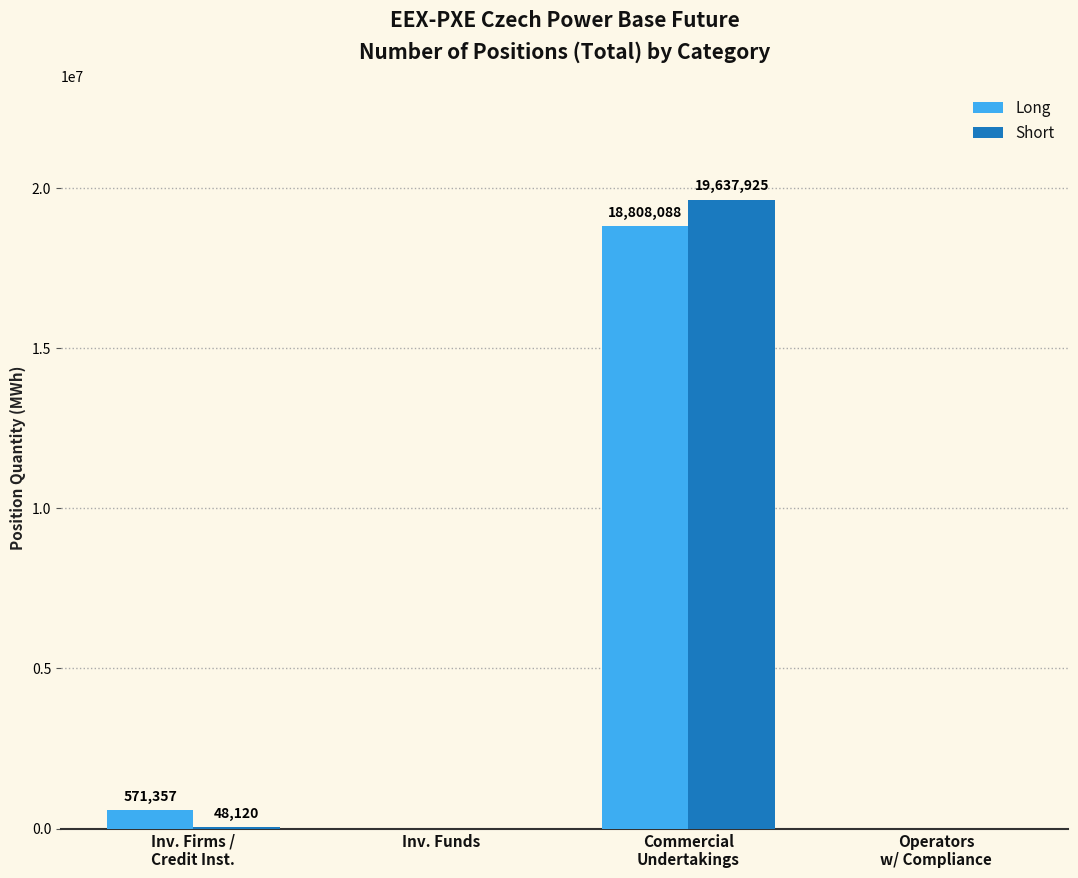

Is it true that Long equals 0 at Operators
w/ Compliance?

True